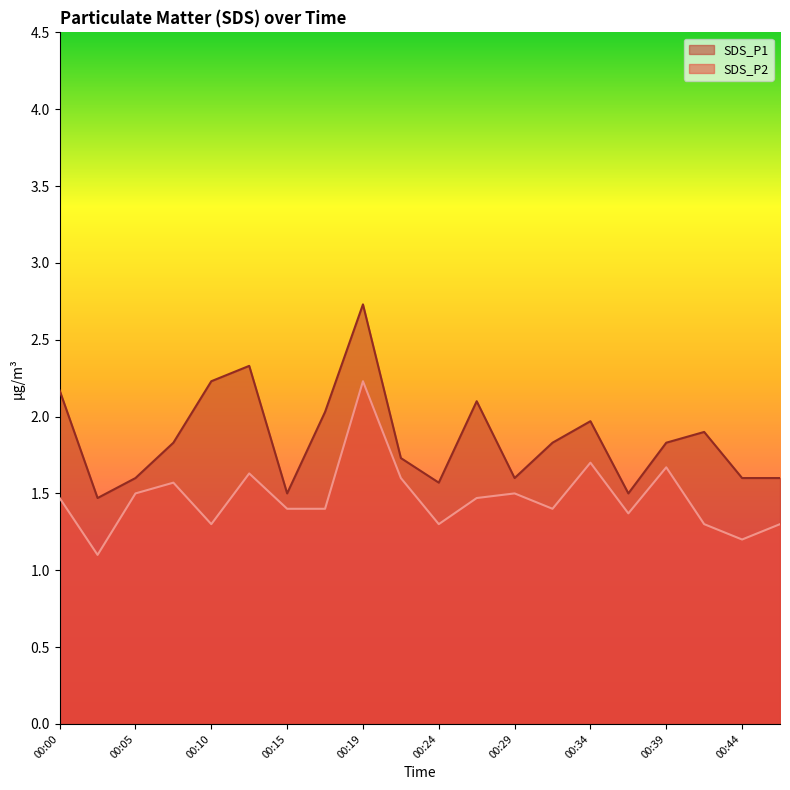

List the series in order of their peak value, lowest first.

SDS_P2, SDS_P1